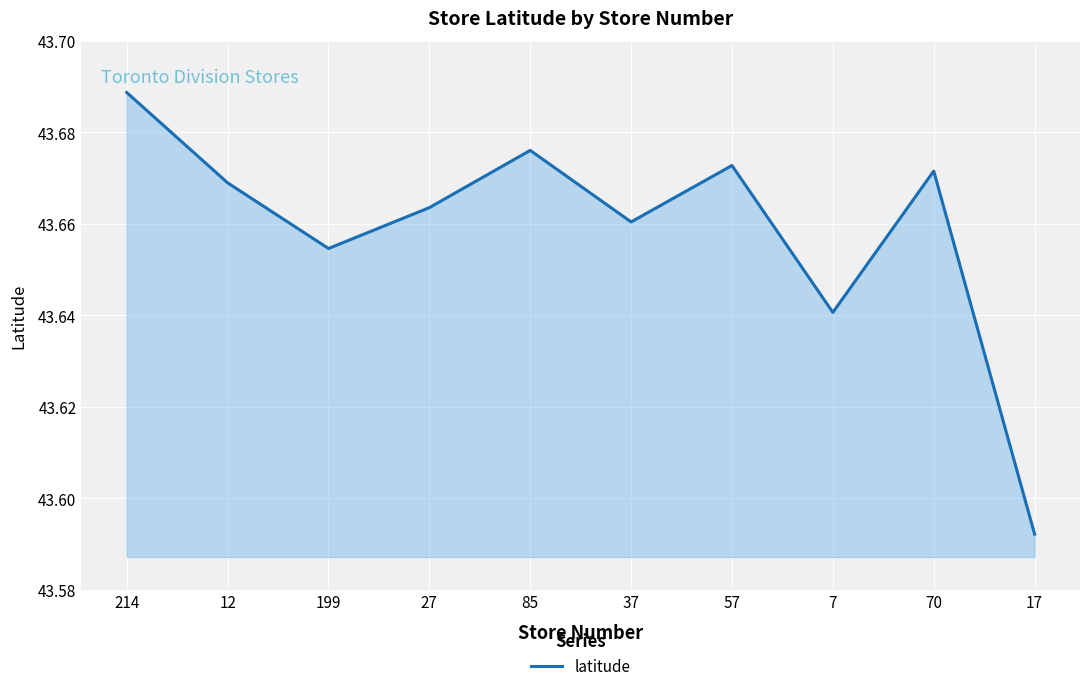

How many lines are shown in the chart?

1